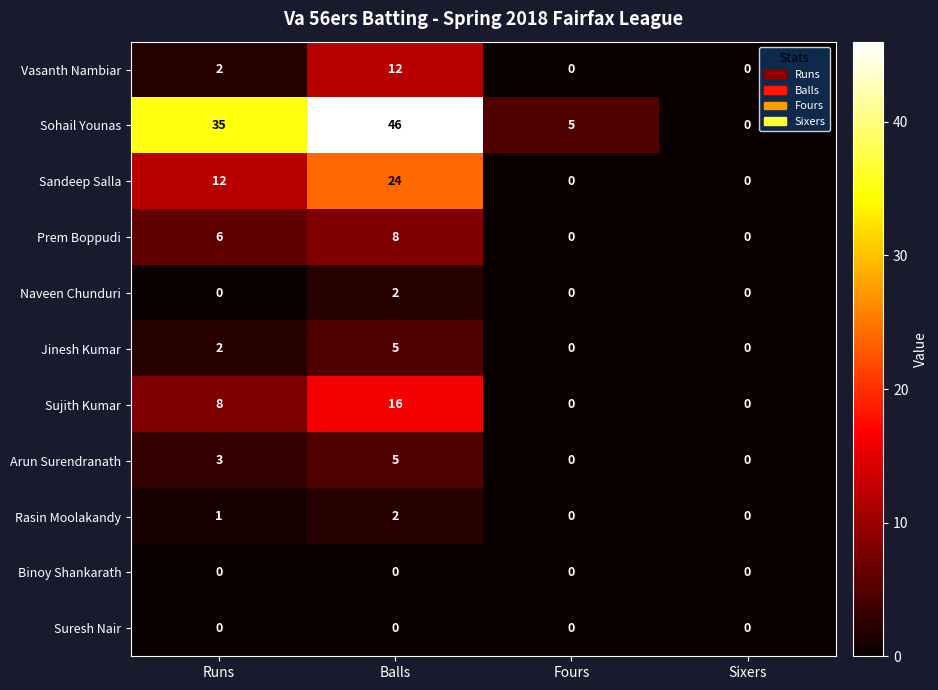

What is the spread (max minus min) of values at Balls?

46